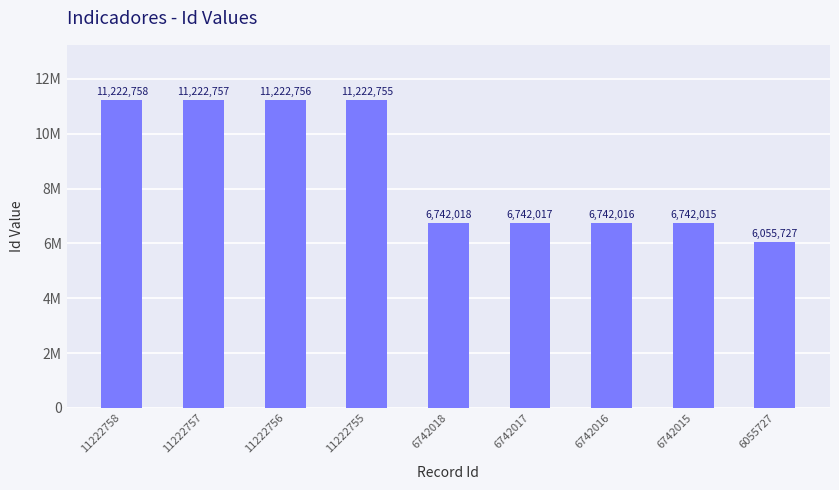

Between 6742016 and 11222758, which is larger?

11222758